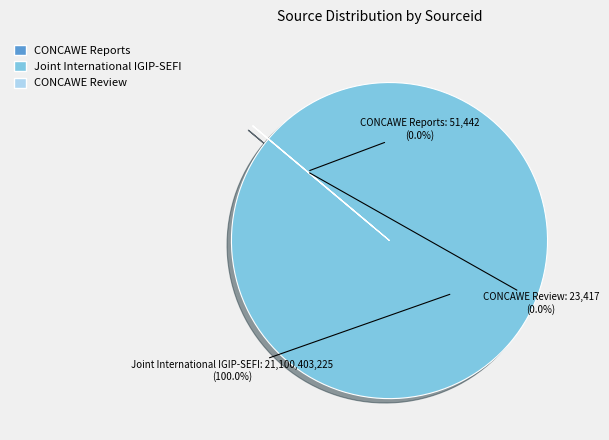

What portion of the pie excludes CONCAWE Reports?

100.0%